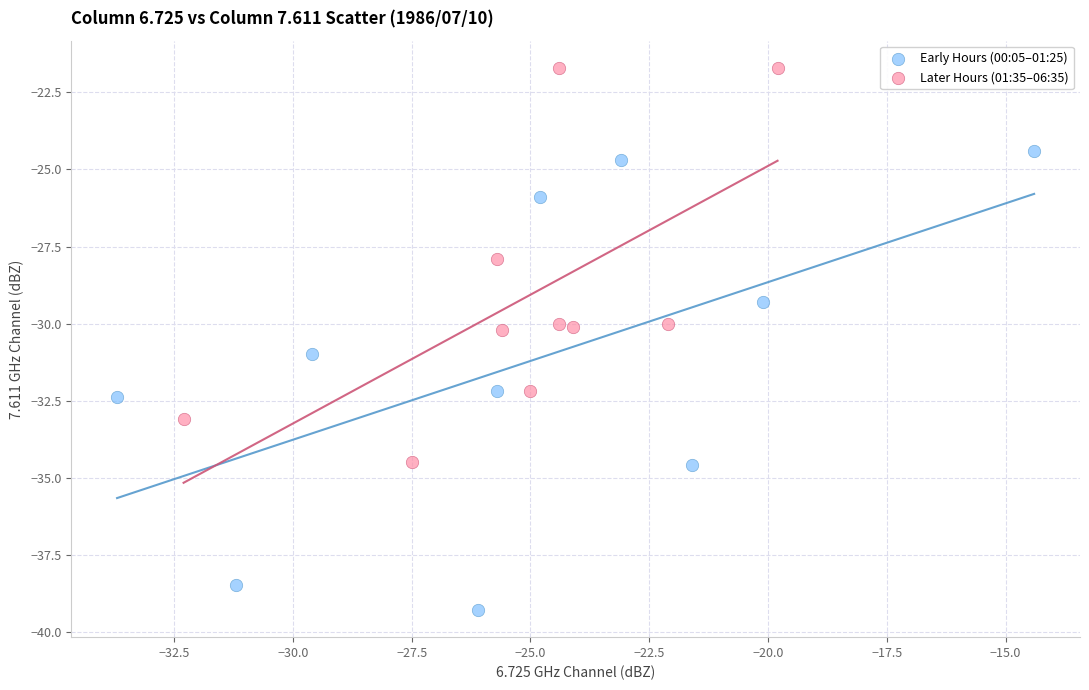

Which series contains the lowest Y value?

Early Hours (00:05–01:25)